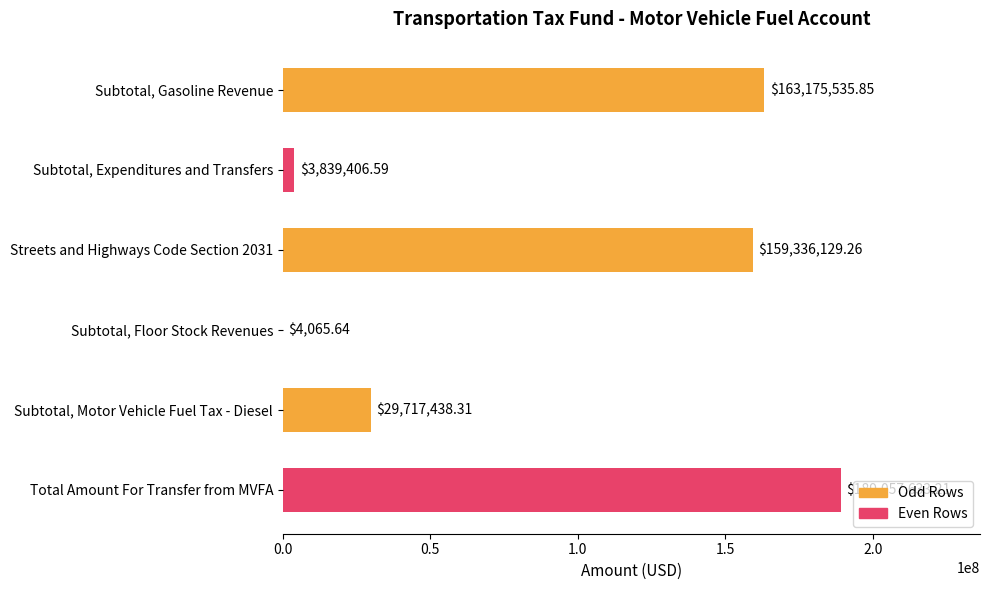

Which label corresponds to the largest value in the chart?

Total Amount For Transfer from MVFA